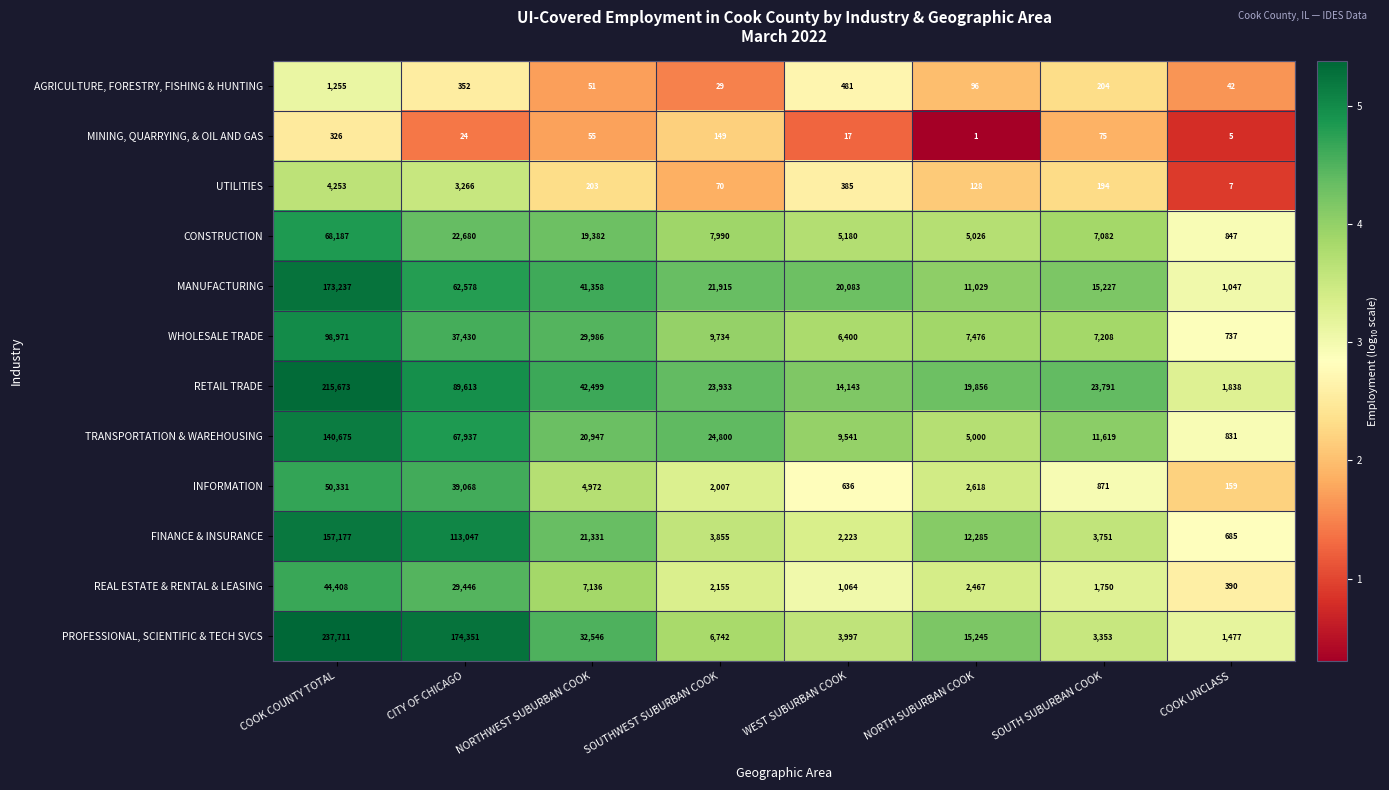

What is the difference between the maximum and minimum values in the WHOLESALE TRADE series?

98234